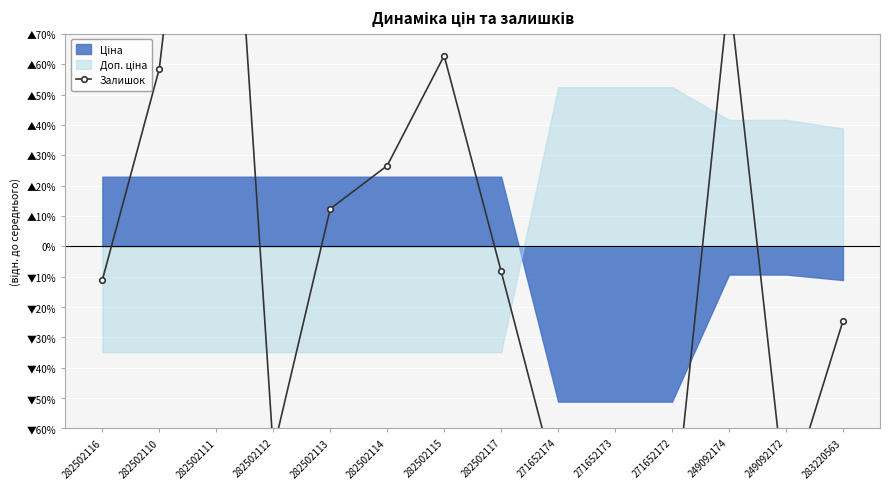

True or false: there are more than 2 points higher than both neighbors.

True